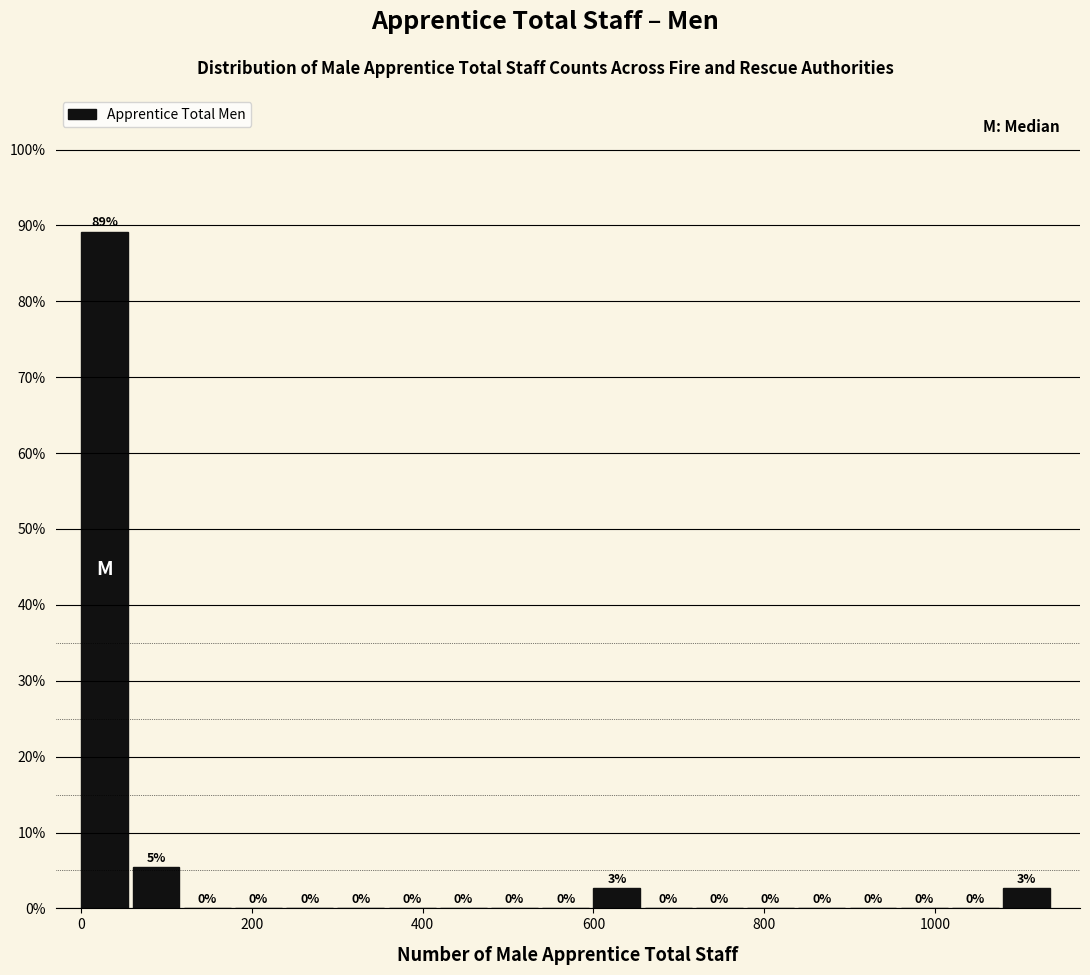

Read against the x-axis, roughly where is the centre of the tallest bar?

20